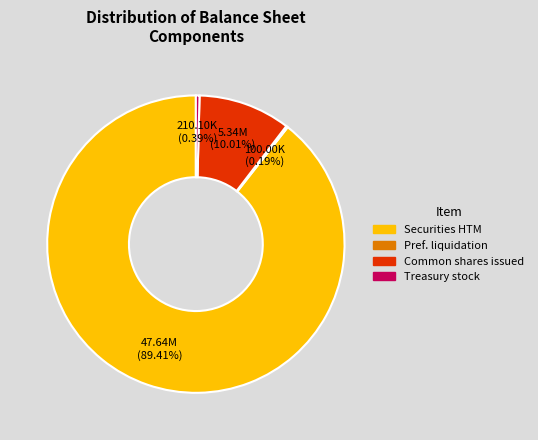

Is there any slice that represents more than half of the pie?

Yes